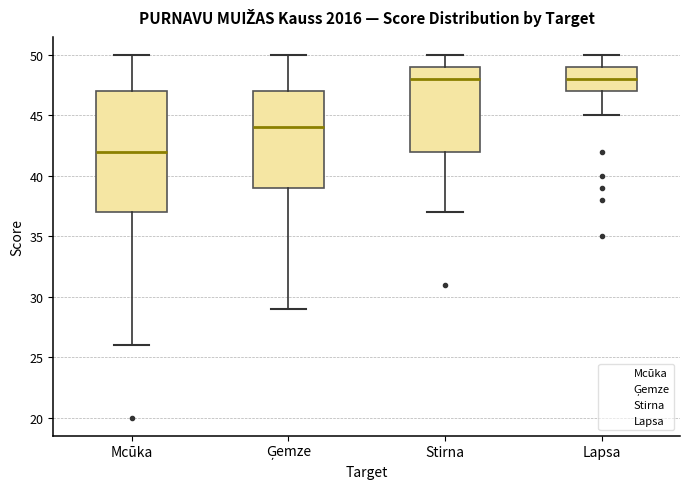

Reading left to right, read every box against the y-axis: the position of its median line, the range the box covers, and the ends of its whiskers. The values are not printed on the chart, so give them approximately, as read against the axis.

Mcūka: median 42, box 37 to 47, whiskers 26 to 50
Ģemze: median 44, box 39 to 47, whiskers 29 to 50
Stirna: median 48, box 42 to 49, whiskers 37 to 50
Lapsa: median 48, box 47 to 49, whiskers 45 to 50